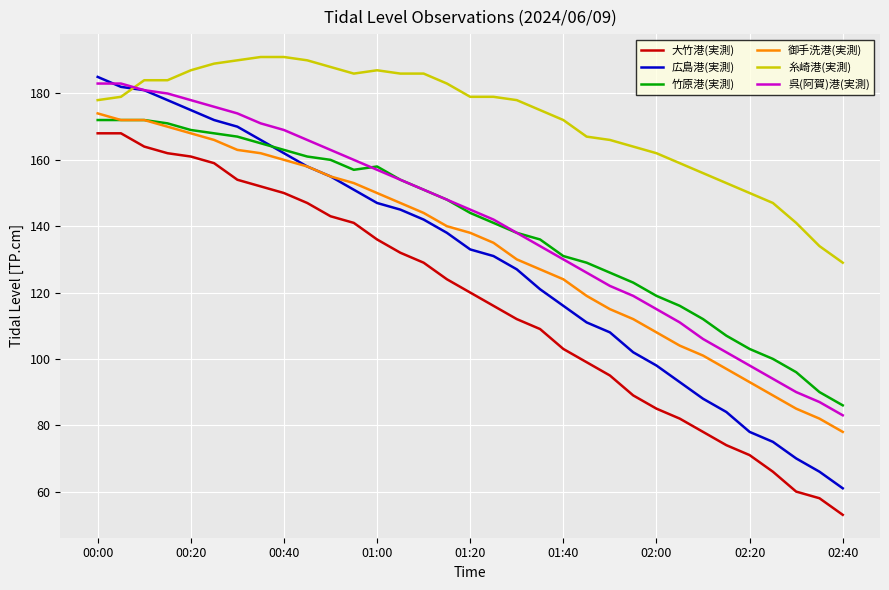

What is the minimum value for 広島港(実測)?

61